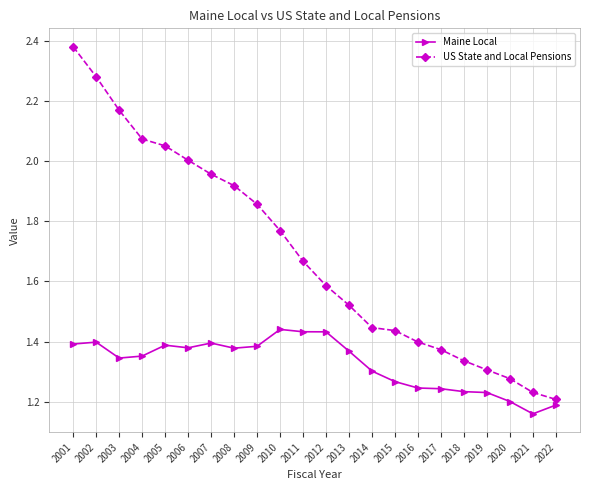

Which category has the lowest value in the Maine Local series?

2021